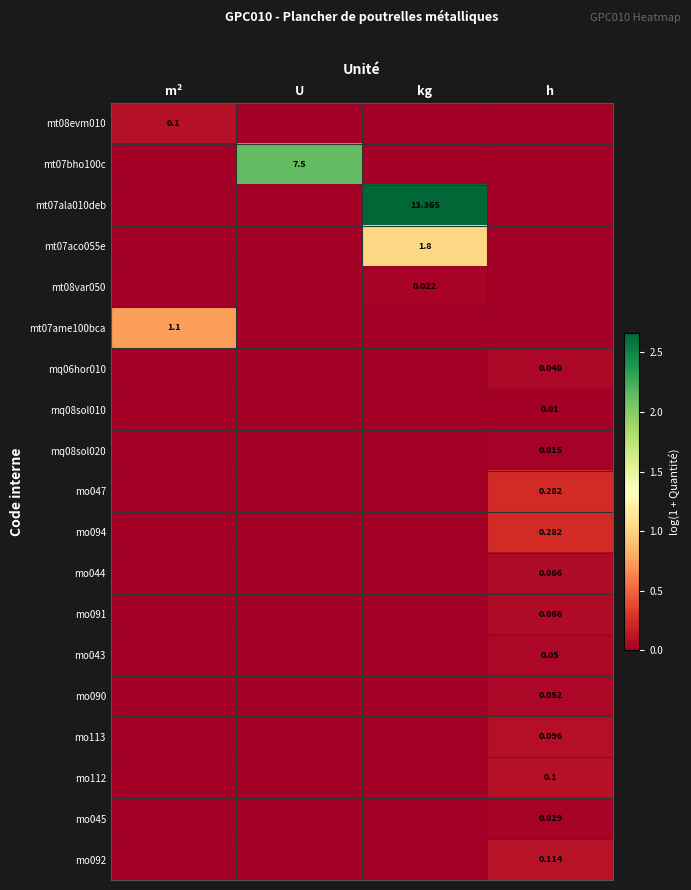

How many data points does each series have?

4